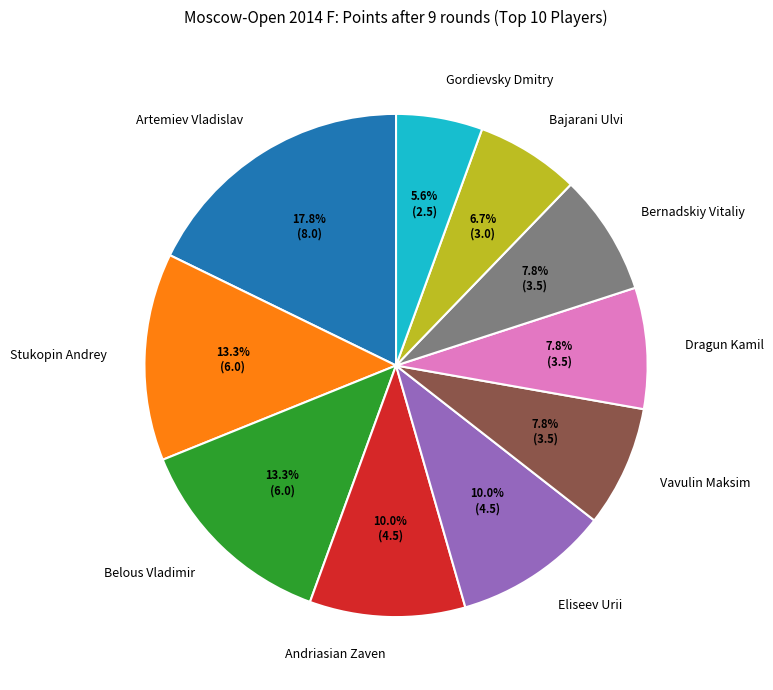

What is the ratio of the value at Eliseev Urii to the value at Andriasian Zaven?

1.0